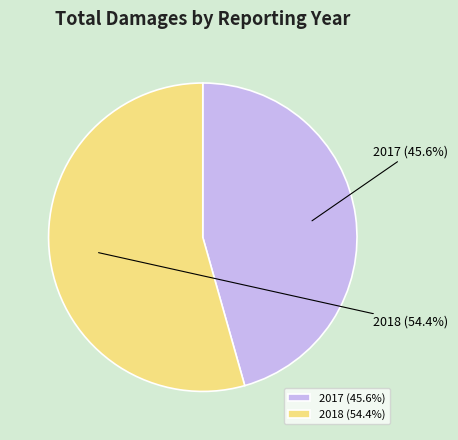

Which category has the biggest portion of the pie?

2018